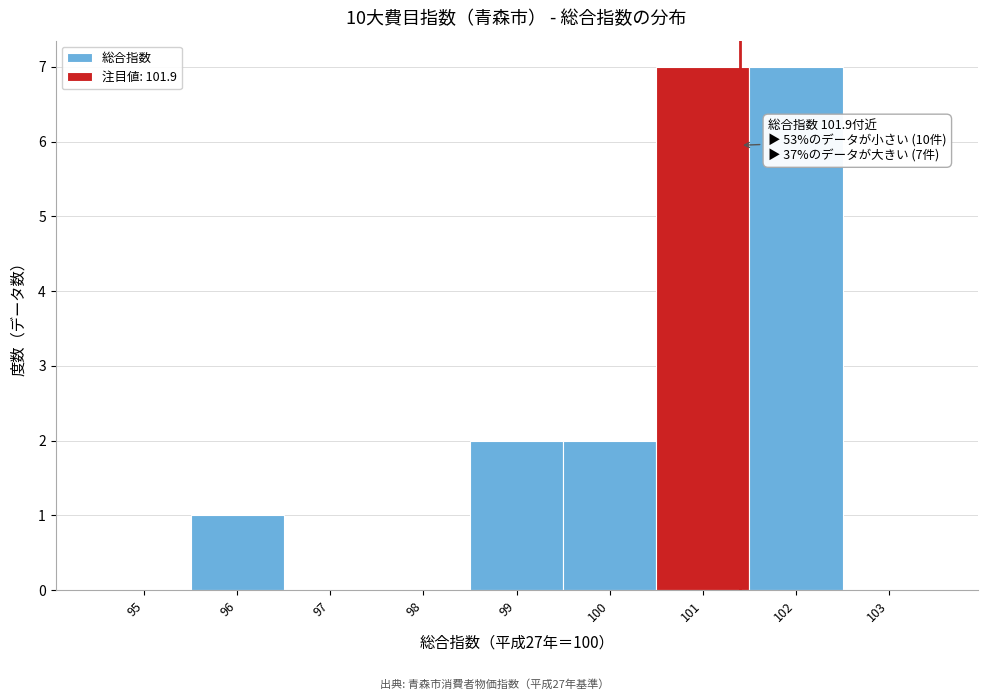

Reading left to right, extract all data points from this chart.

95=0	96=1	97=0	98=0	99=2	100=2	101=7	102=7	103=0